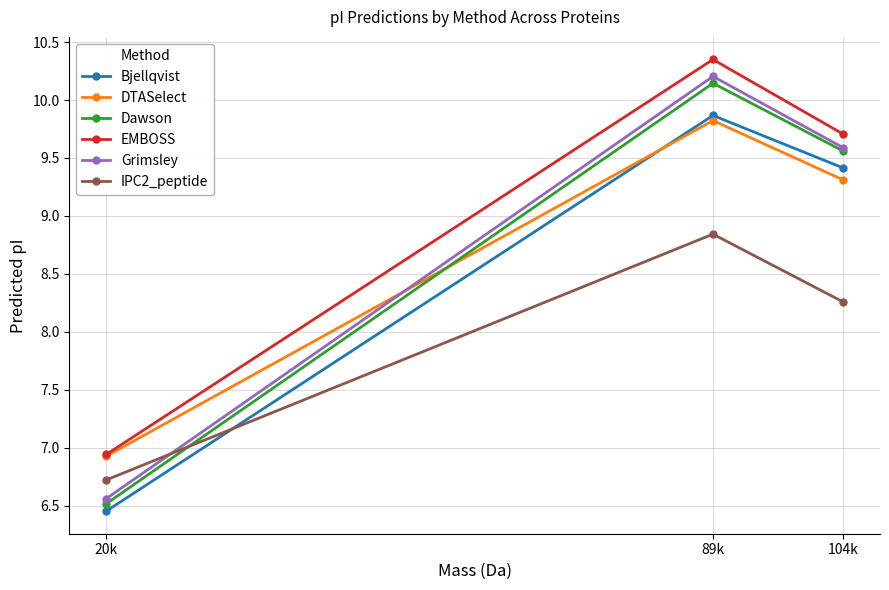

What is the difference between the highest and lowest values at 20k?

0.5